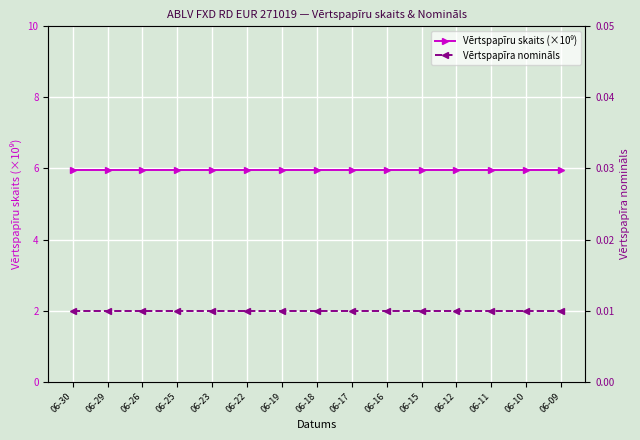

True or false: Vērtspapīra nomināls and Vērtspapīru skaits (×10⁹) intersect in this chart.

False